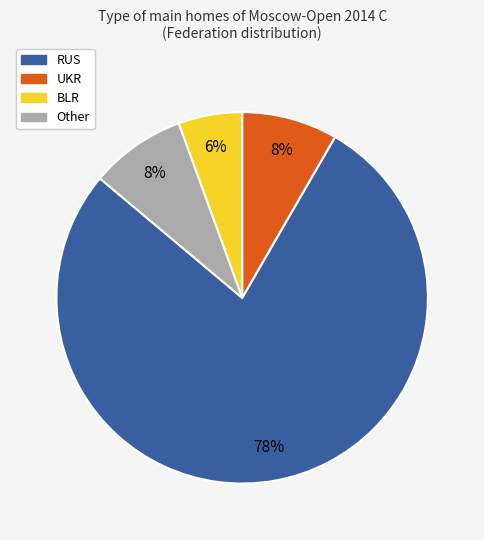

Does any single category account for the majority?

Yes